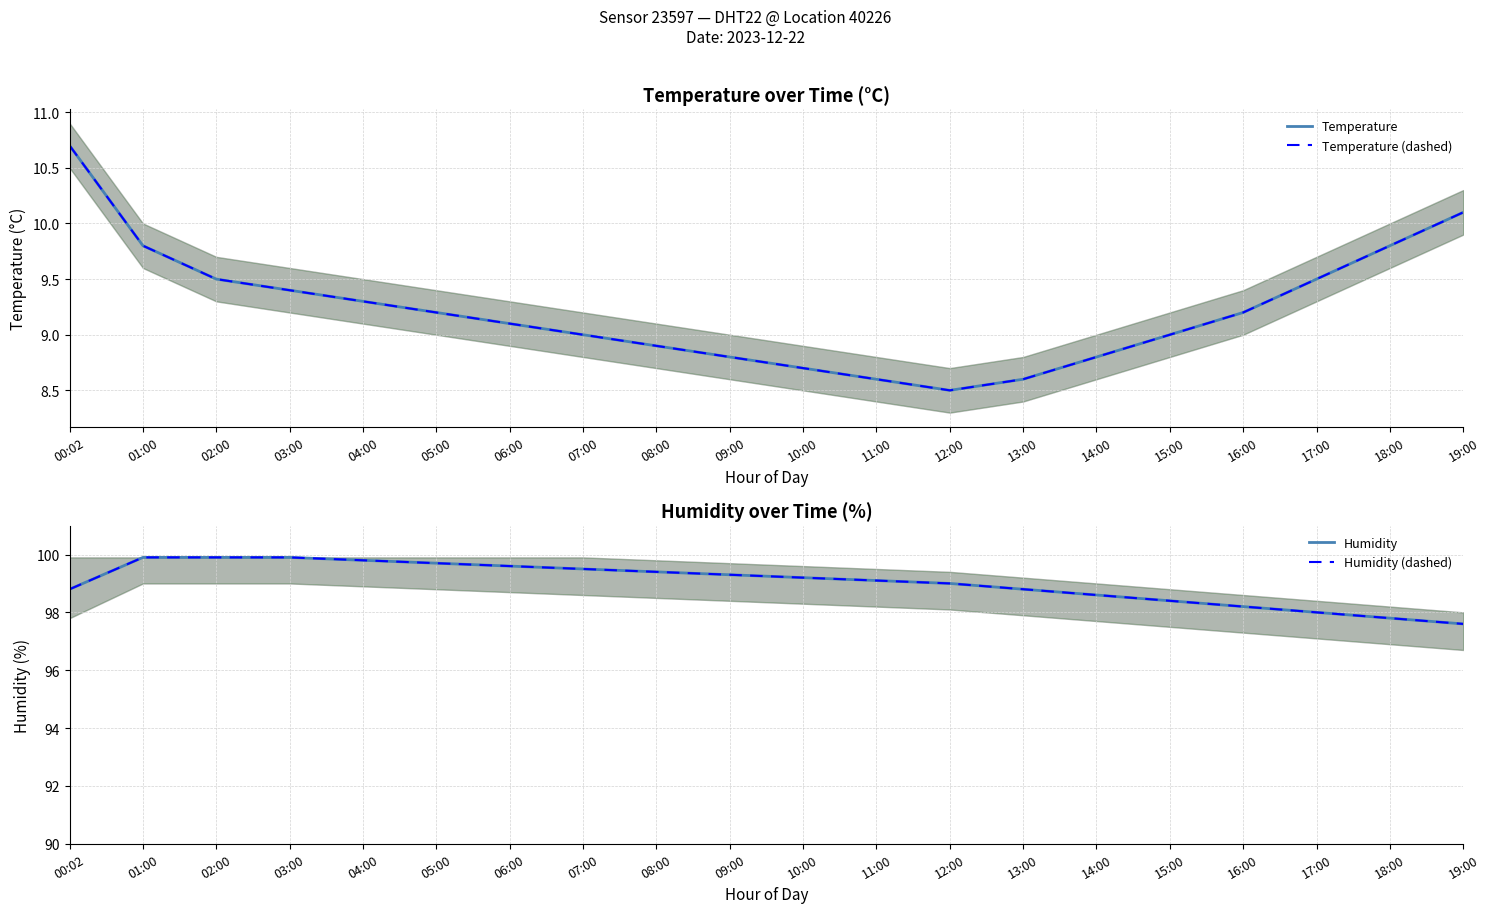

Between 11:00 and 18:00, which series saw the biggest shift?

Humidity